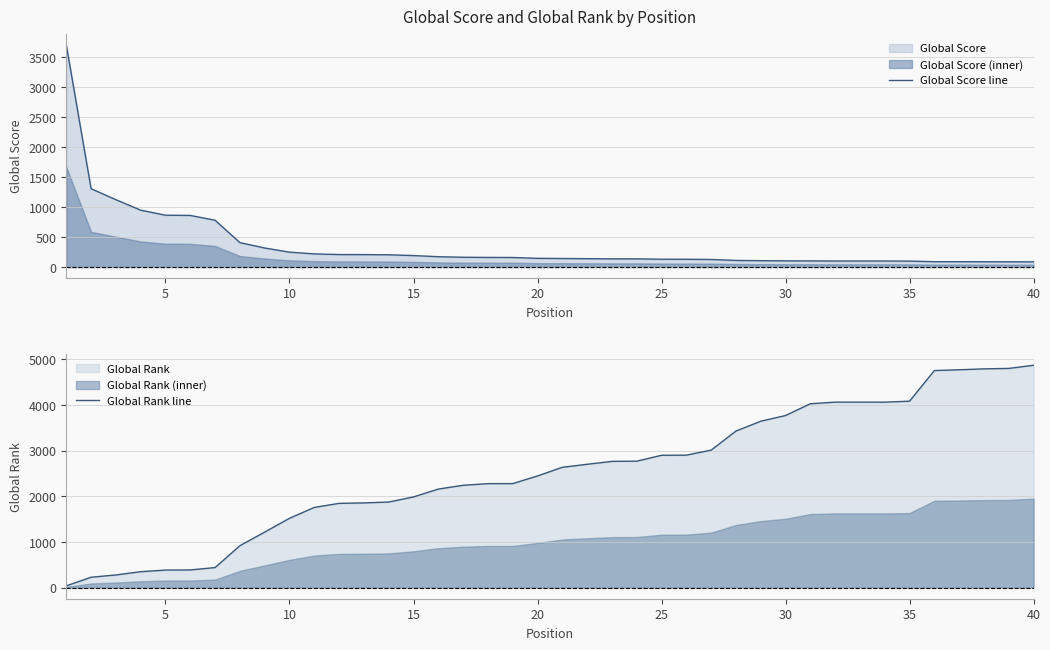

What is the highest value of the Global Rank line series?

4870